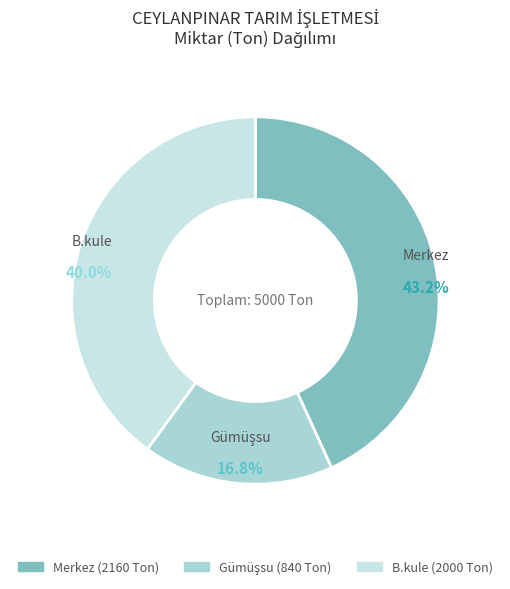

Does Merkez represent more than half of the total?

No